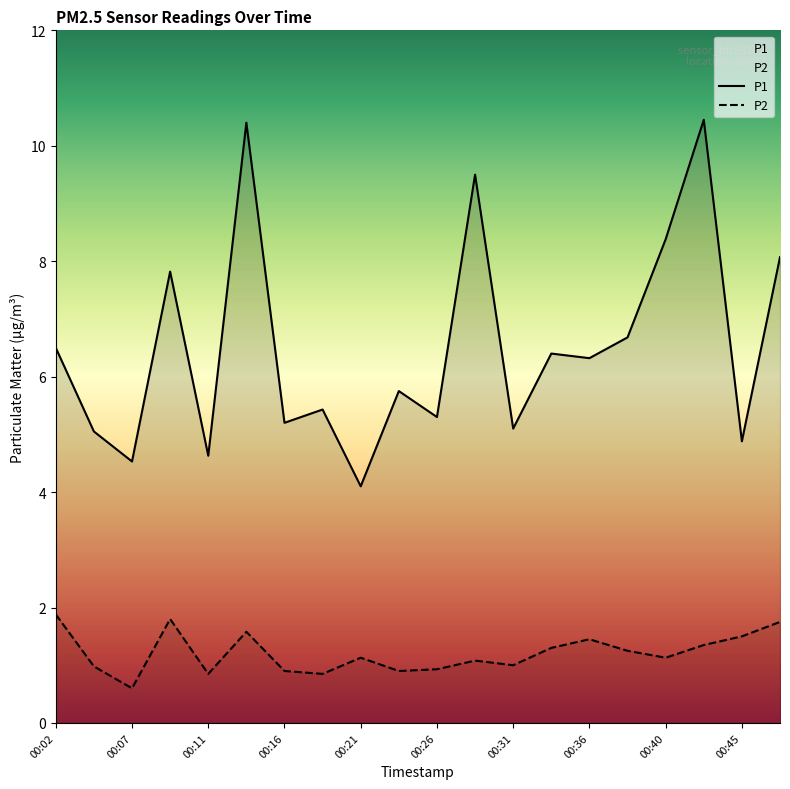

List the series in order of their overall mean, lowest first.

P2, P1